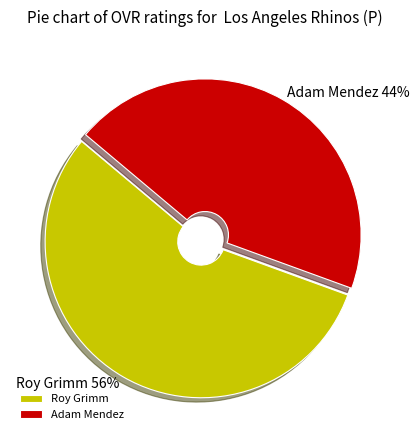

To the nearest percent, what percentage of the pie is Adam Mendez?

44%